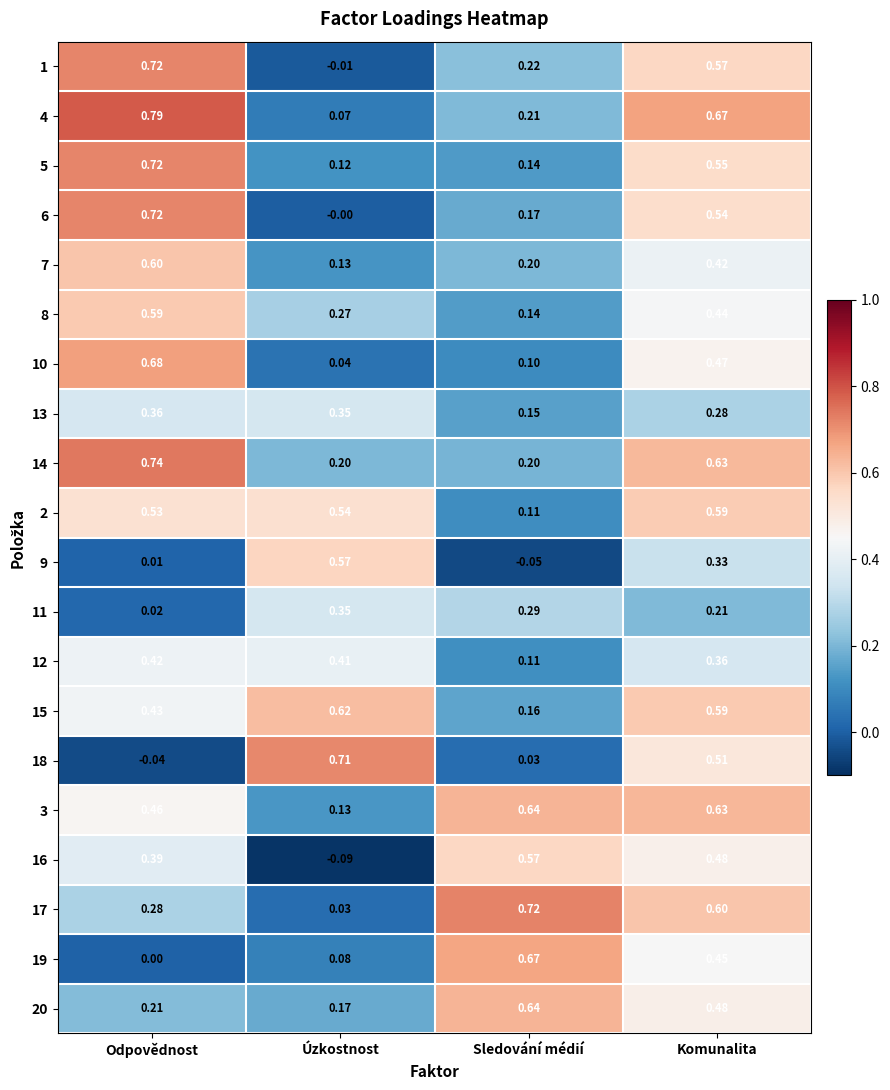

Rank the categories by 6 value from lowest to highest.

Úzkostnost, Sledování médií, Komunalita, Odpovědnost